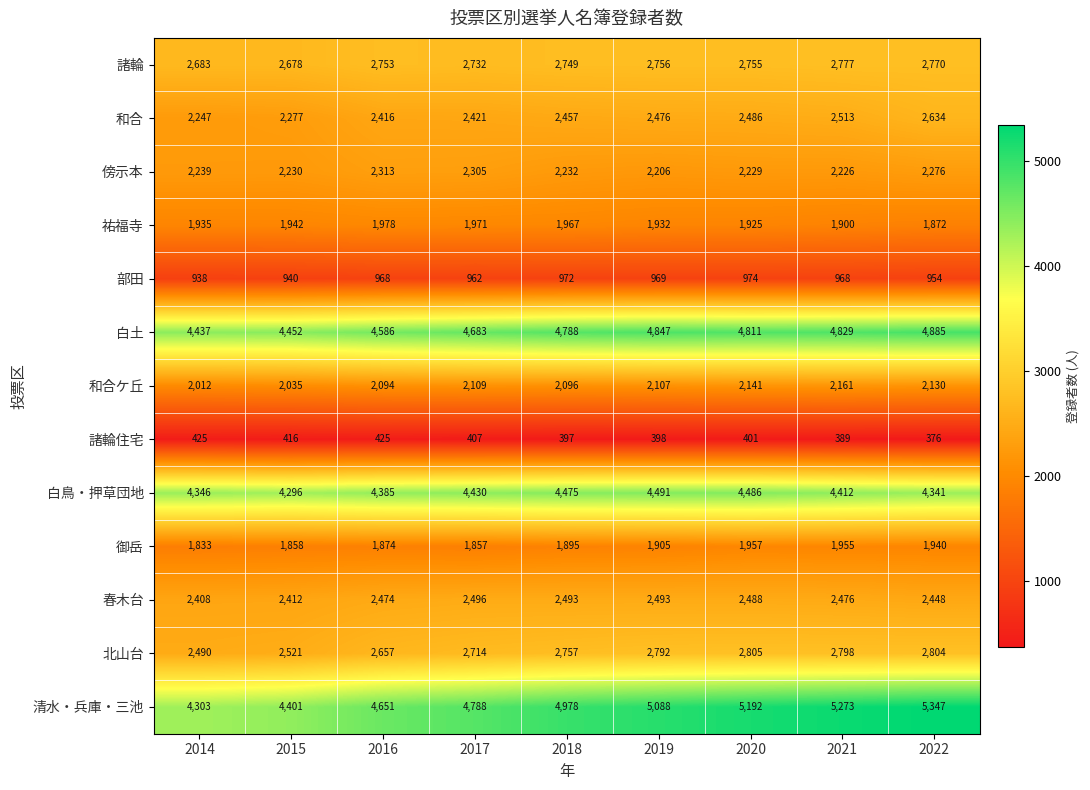

At which label does 傍示本 first exceed 2232?

2014